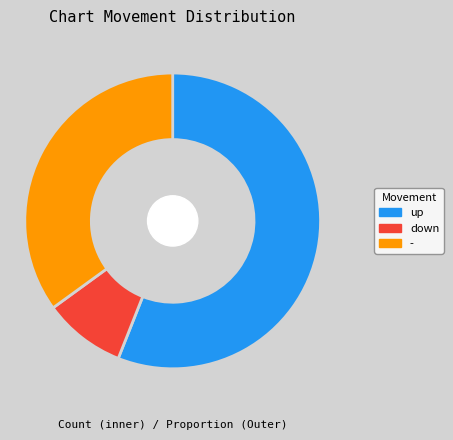

Which category accounts for the majority?

up